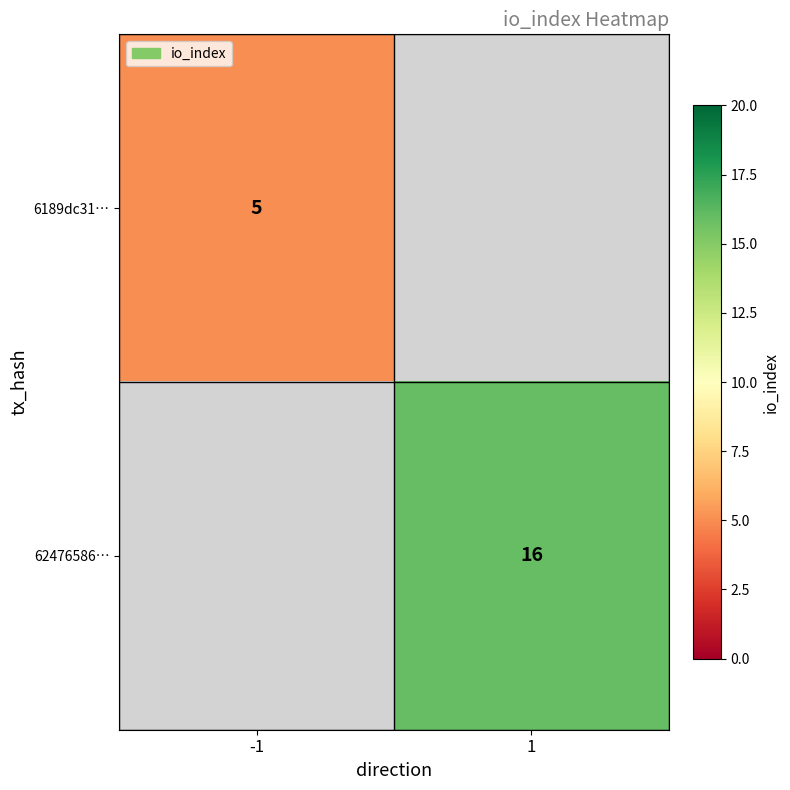

The value of 6189dc31… at -1 is 3. True or false?

False